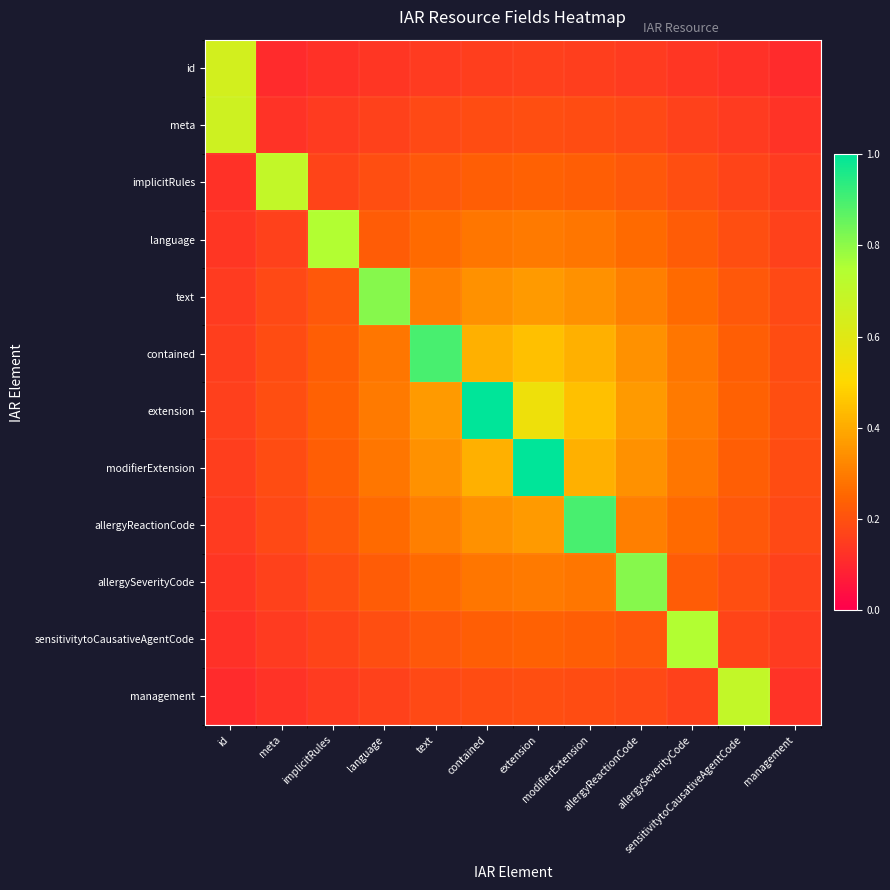

List the series in order of their peak value, lowest first.

id, meta, implicitRules, management, language, sensitivitytoCausativeAgentCode, text, allergySeverityCode, contained, allergyReactionCode, extension, modifierExtension